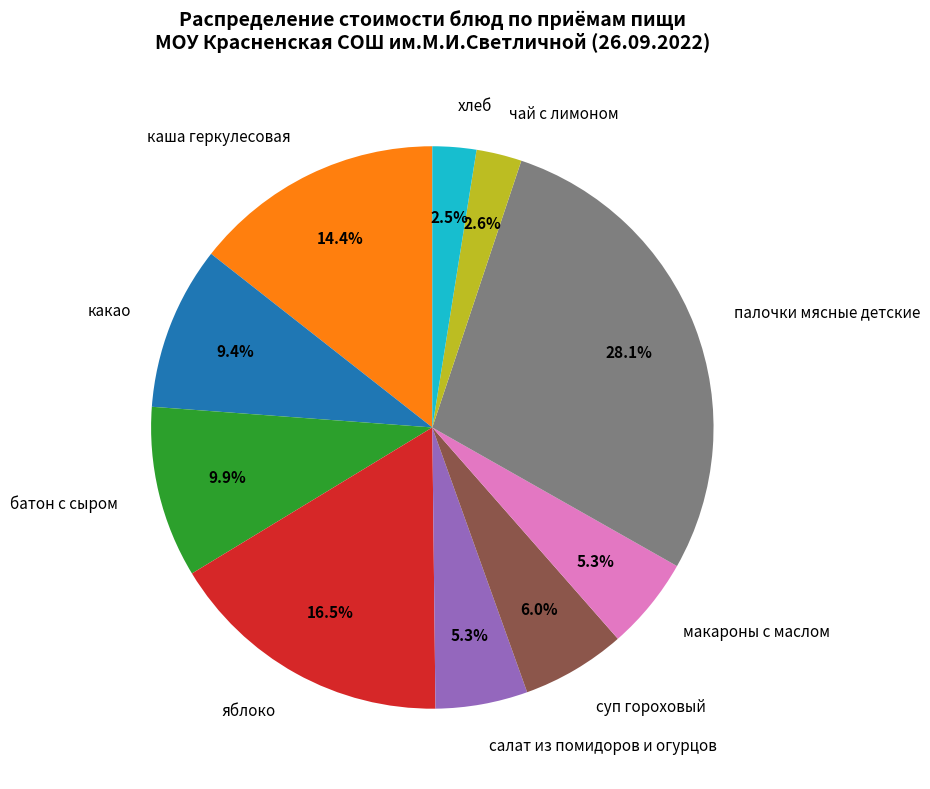

What percentage is the салат из помидоров и огурцов slice, to the nearest percent?

5%